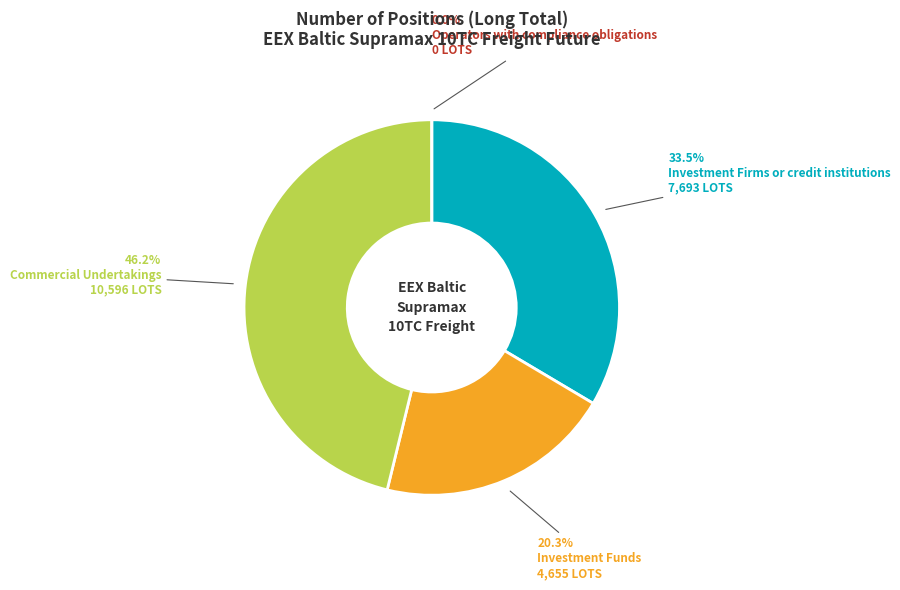

Is there any slice that represents more than half of the pie?

No